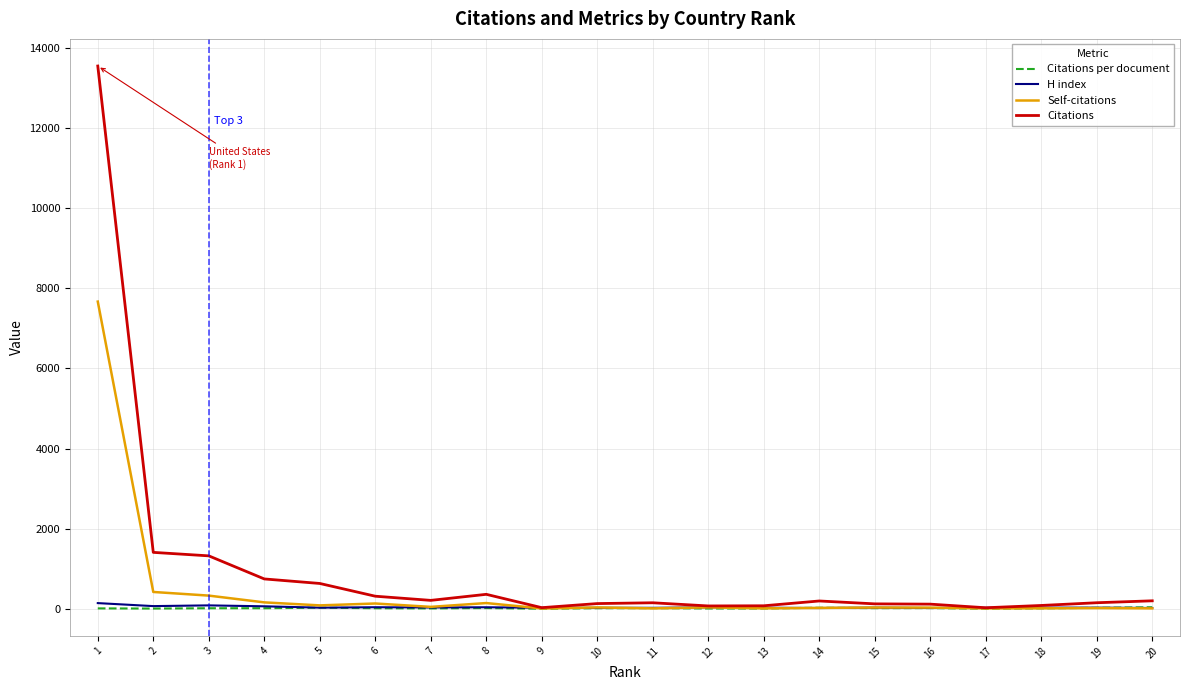

How many series are shown in this chart?

4